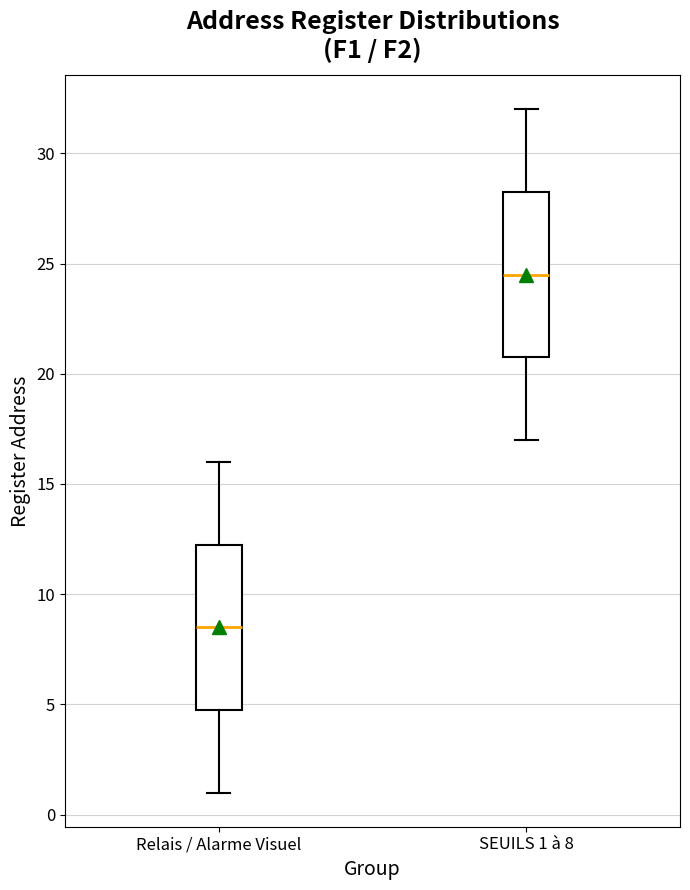

Reading left to right, read every box against the y-axis: the position of its median line, the range the box covers, and the ends of its whiskers. The values are not printed on the chart, so give them approximately, as read against the axis.

Relais / Alarme Visuel: median 8.5, box 5.0 to 12.5, whiskers 1.0 to 16.0
SEUILS 1 à 8: median 24.5, box 21.0 to 28.5, whiskers 17.0 to 32.0